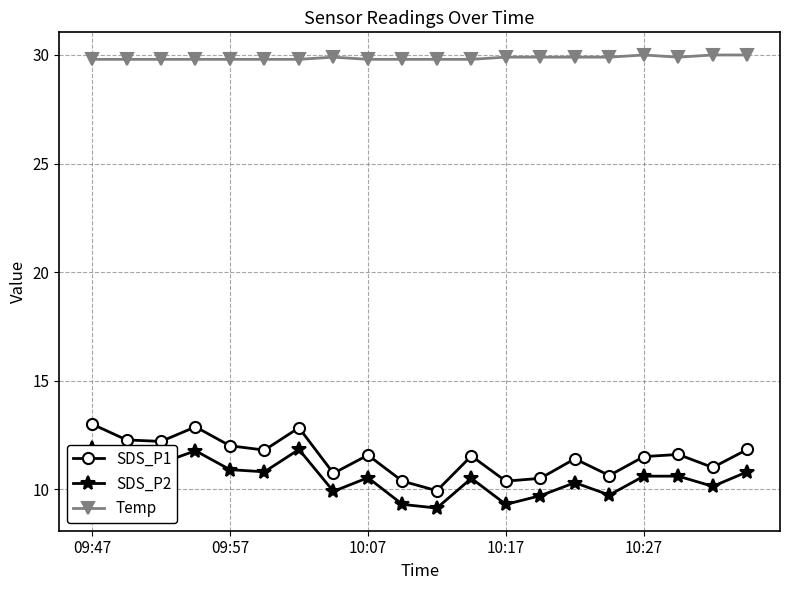

True or false: Temp has a value of 10.4 at 19.

False